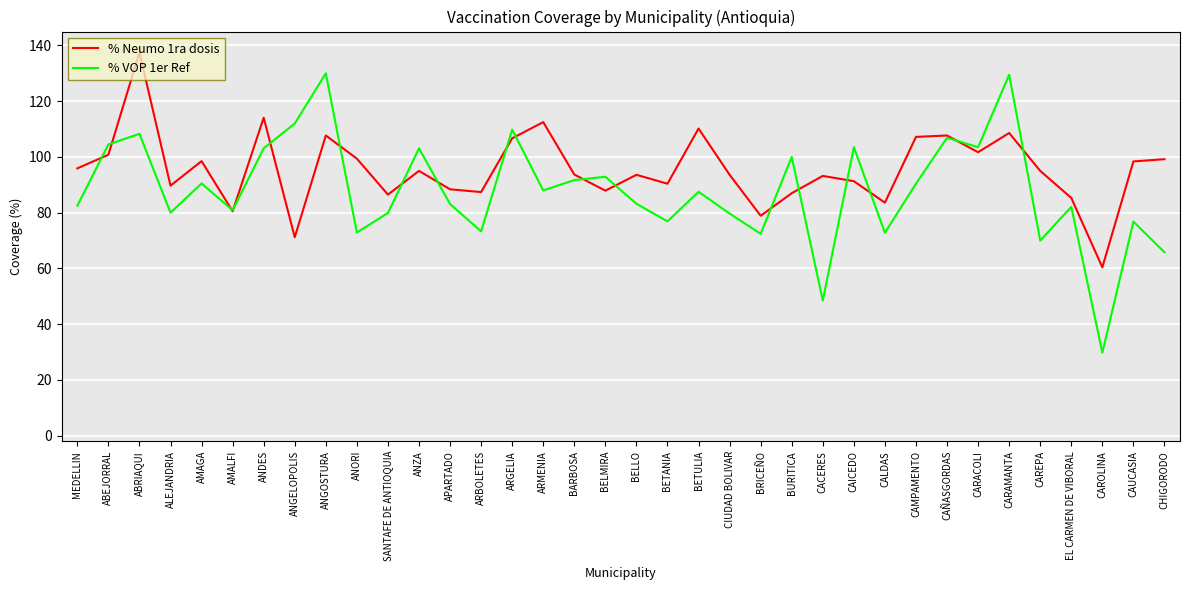

Is the value of % VOP 1er Ref at CARAMANTA greater than the value of % Neumo 1ra dosis at BURITICA?

Yes